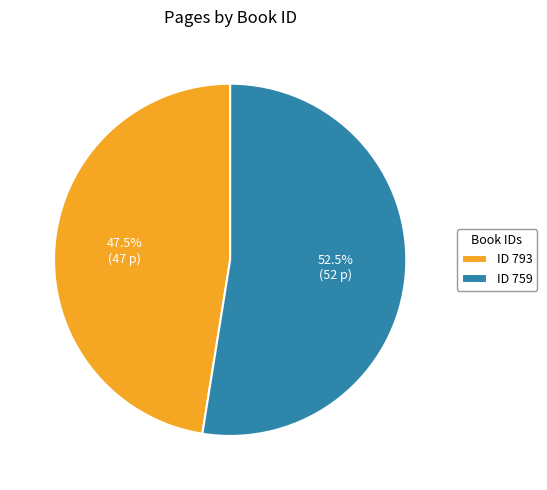

Which category has the biggest portion of the pie?

ID 759